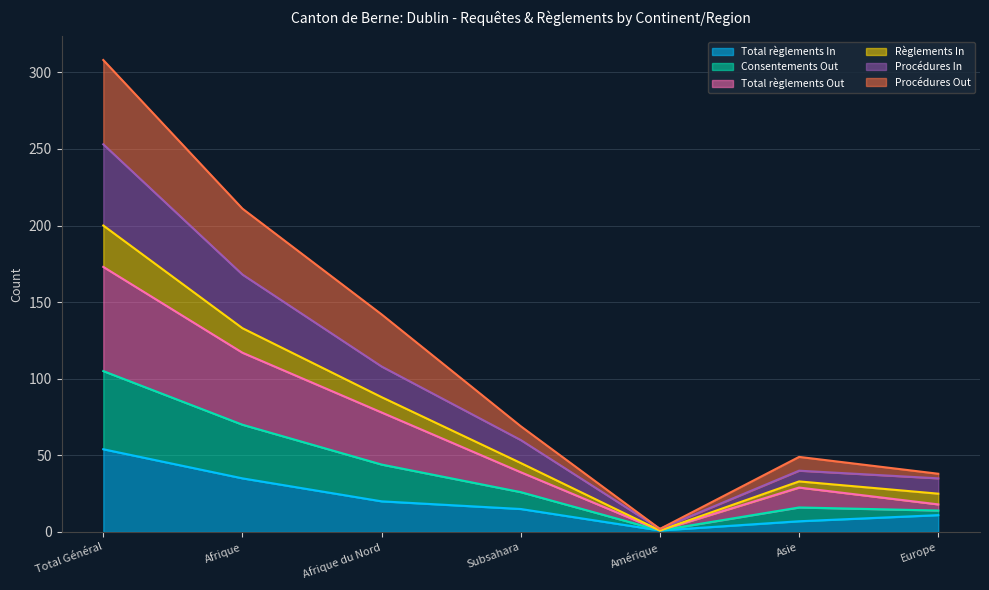

True or false: Procédures In and Règlements In intersect in this chart.

False